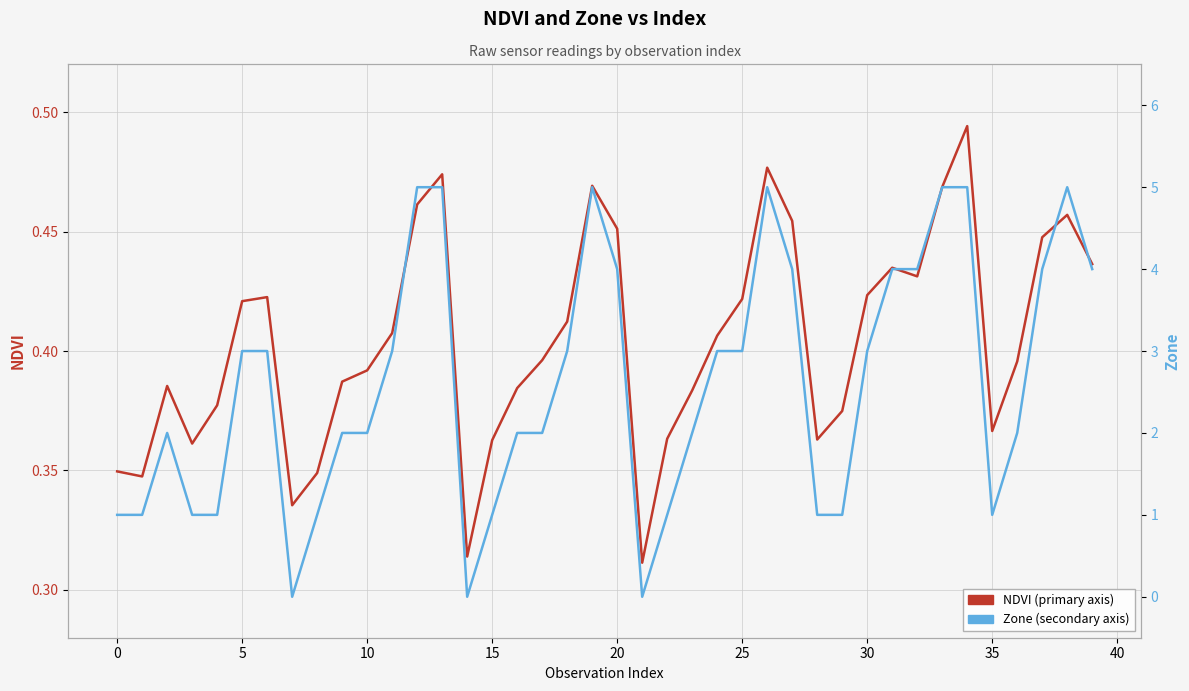

What is the label of the 28th point from the right?

12